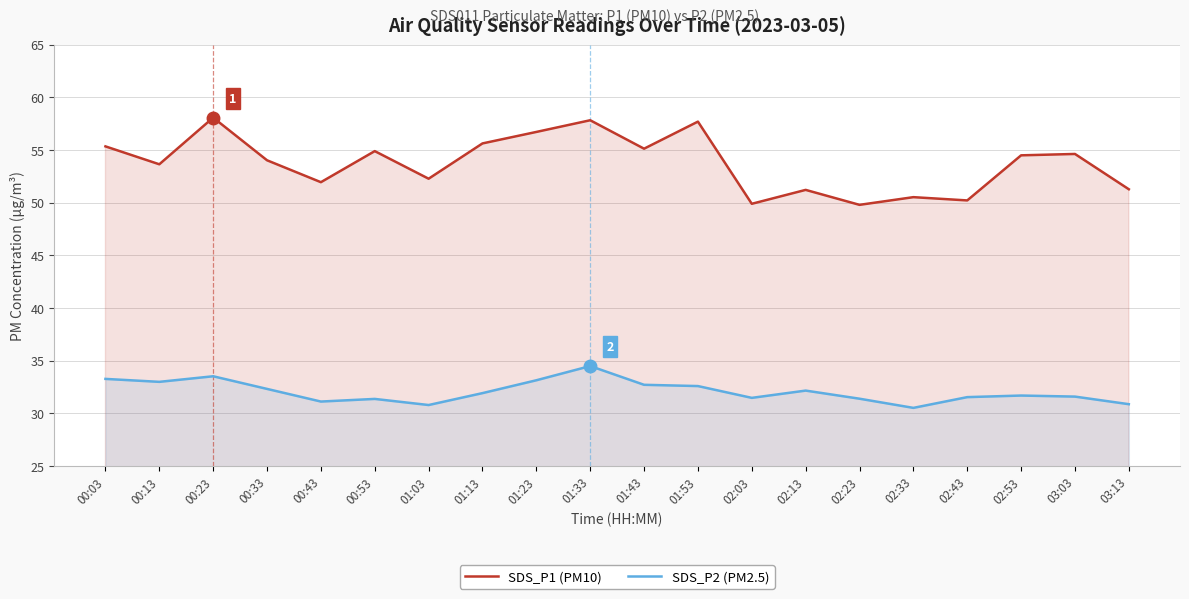

True or false: SDS_P1 (PM10) and SDS_P2 (PM2.5) intersect in this chart.

False